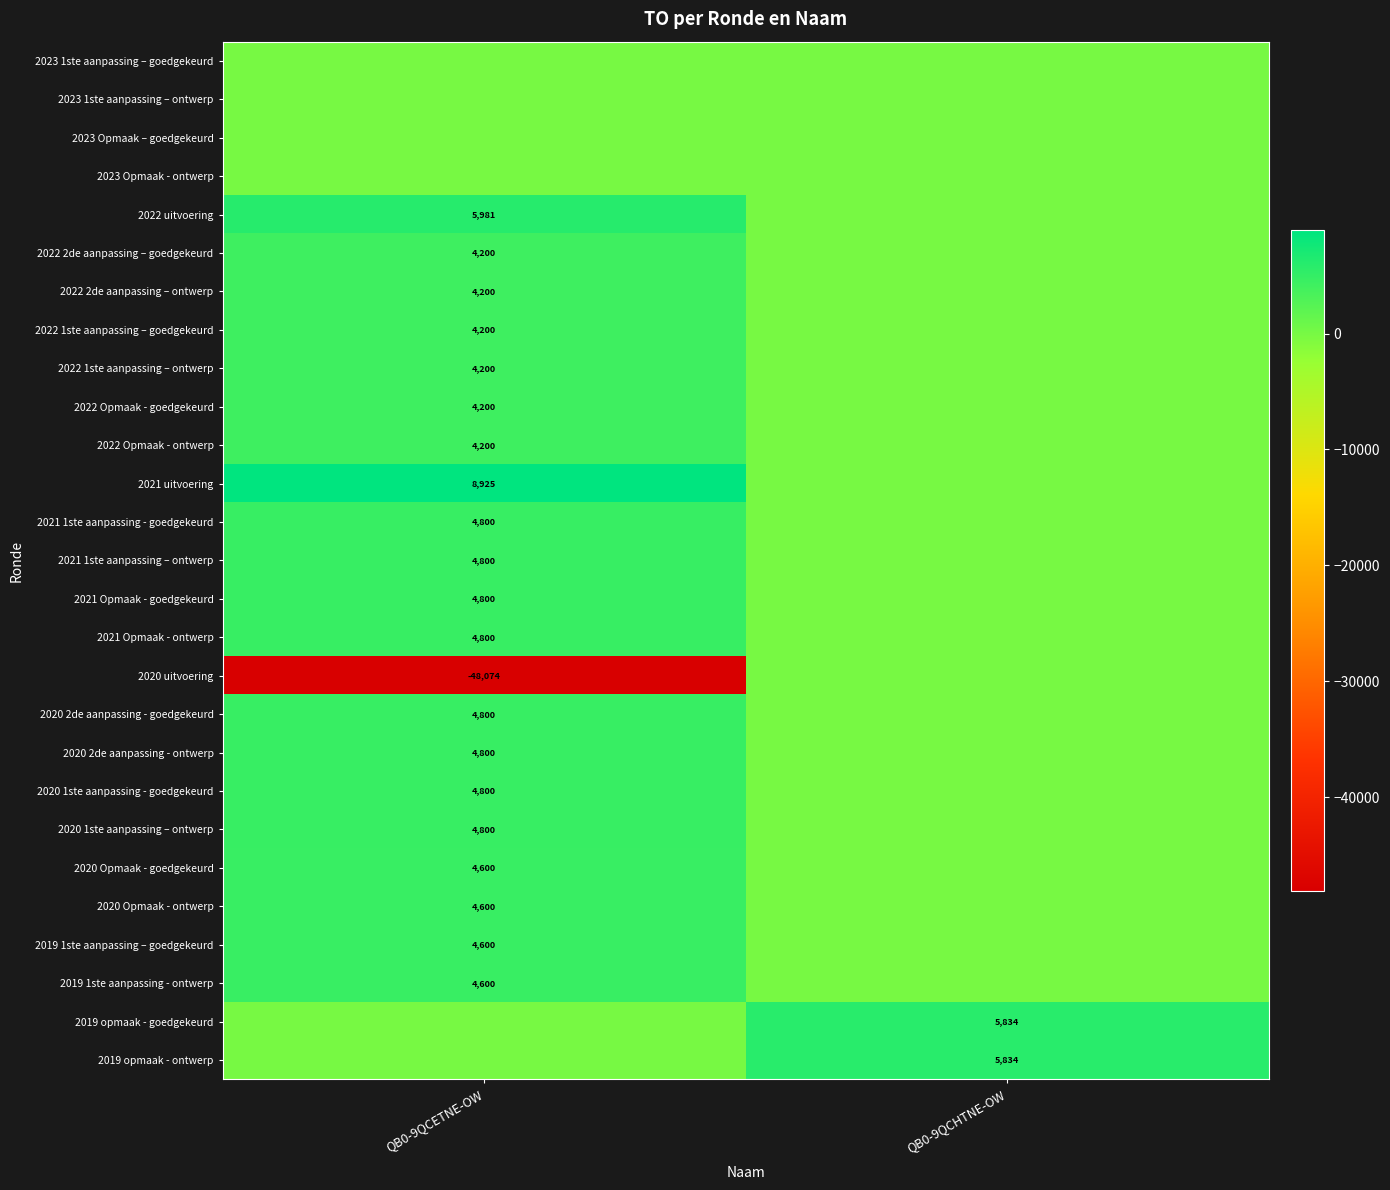

The 2020 Opmaak - goedgekeurd series shows 1524 at QB0-9QCETNE-OW. True or false?

False